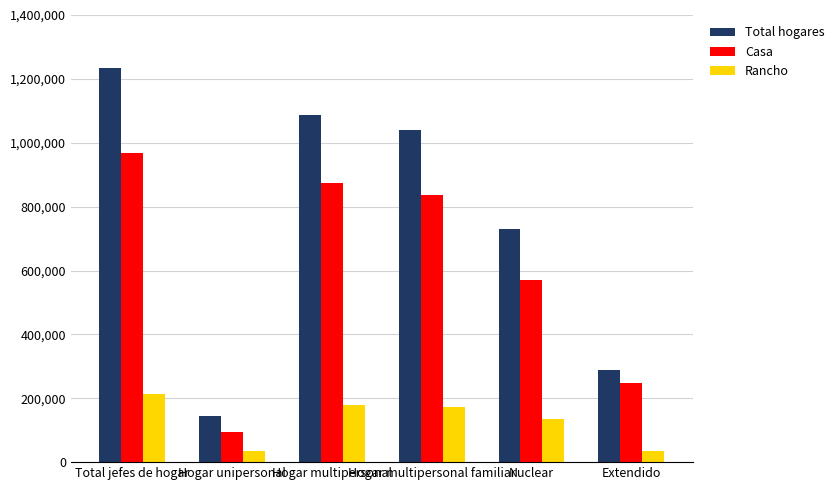

What is the average value of the Rancho series?

128313